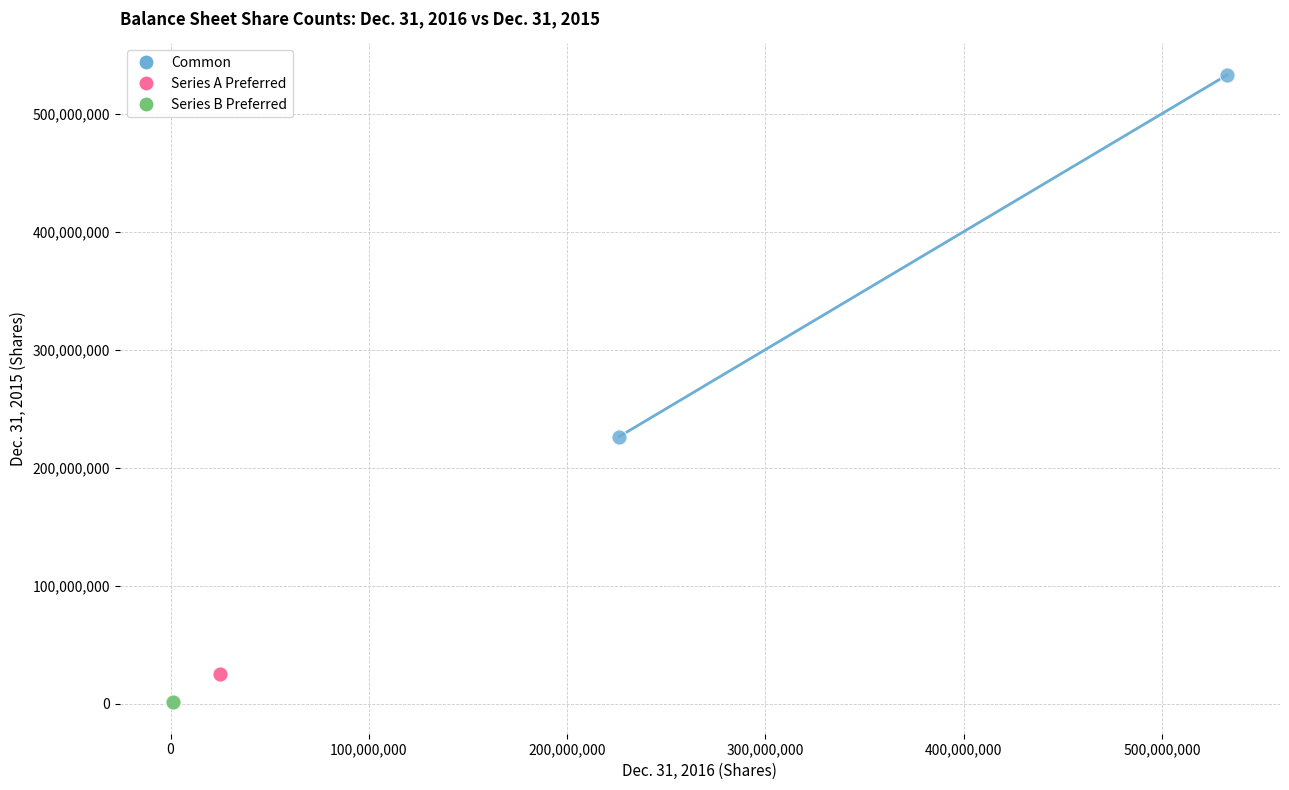

What are all the series names shown in the legend?

Common, Series A Preferred, Series B Preferred